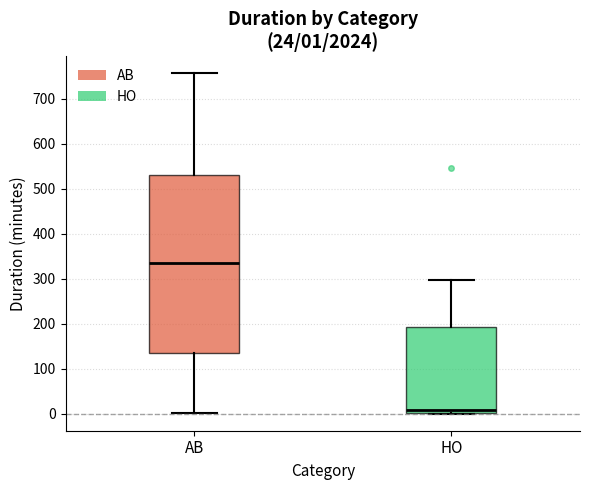

Which box has the highest median line?

AB